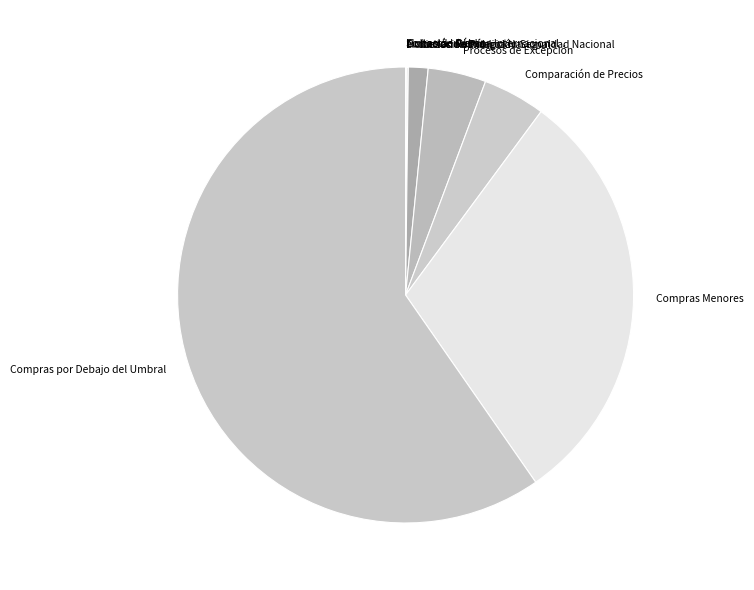

Combined, do Procesos de Excepción and Compras Menores account for over 50%?

No